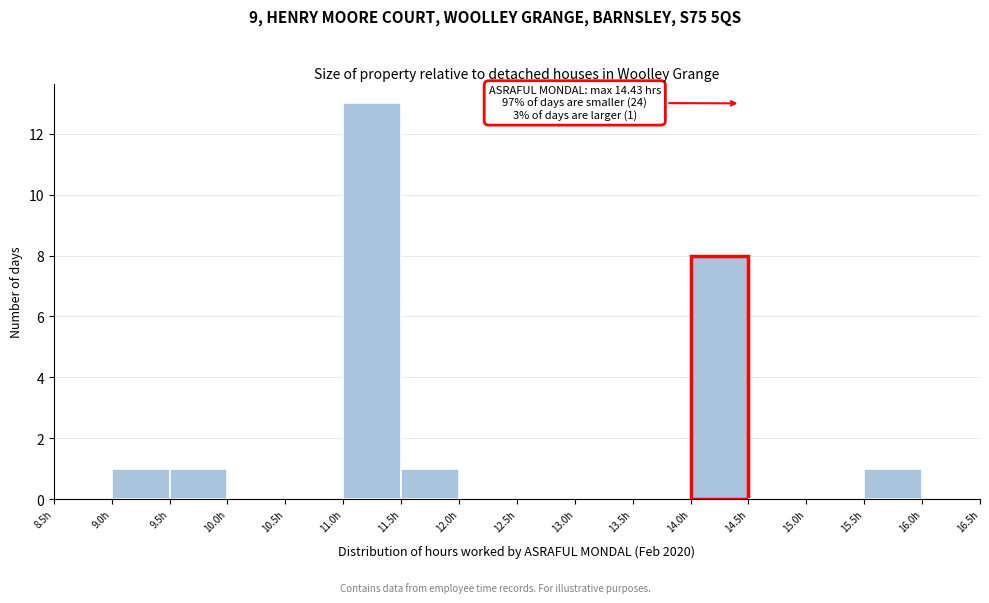

Over which range of the x-axis is the bar tallest?

11.0 to 11.5